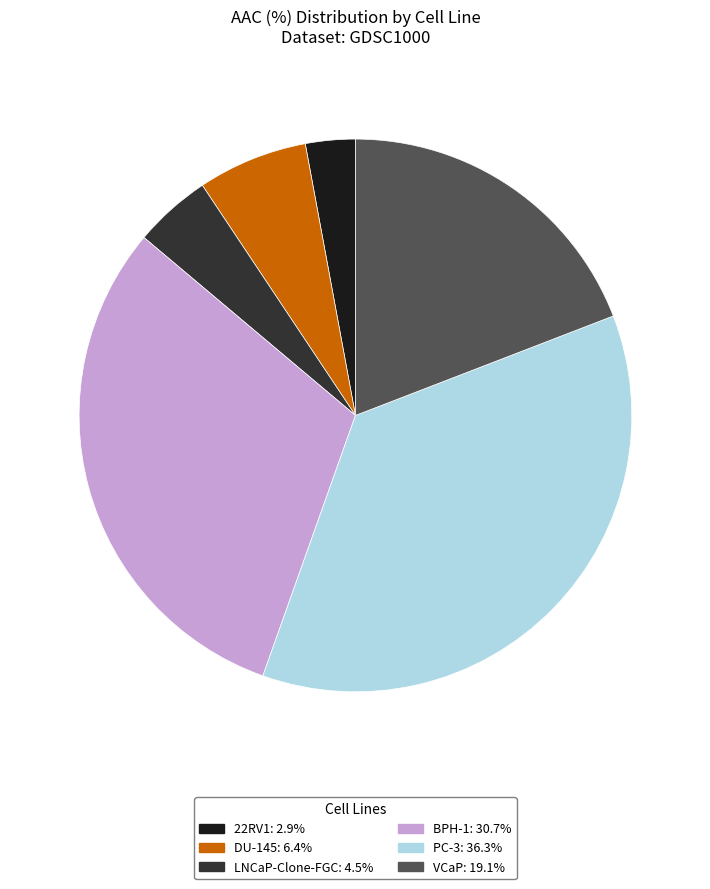

Is there any slice that represents more than half of the pie?

No